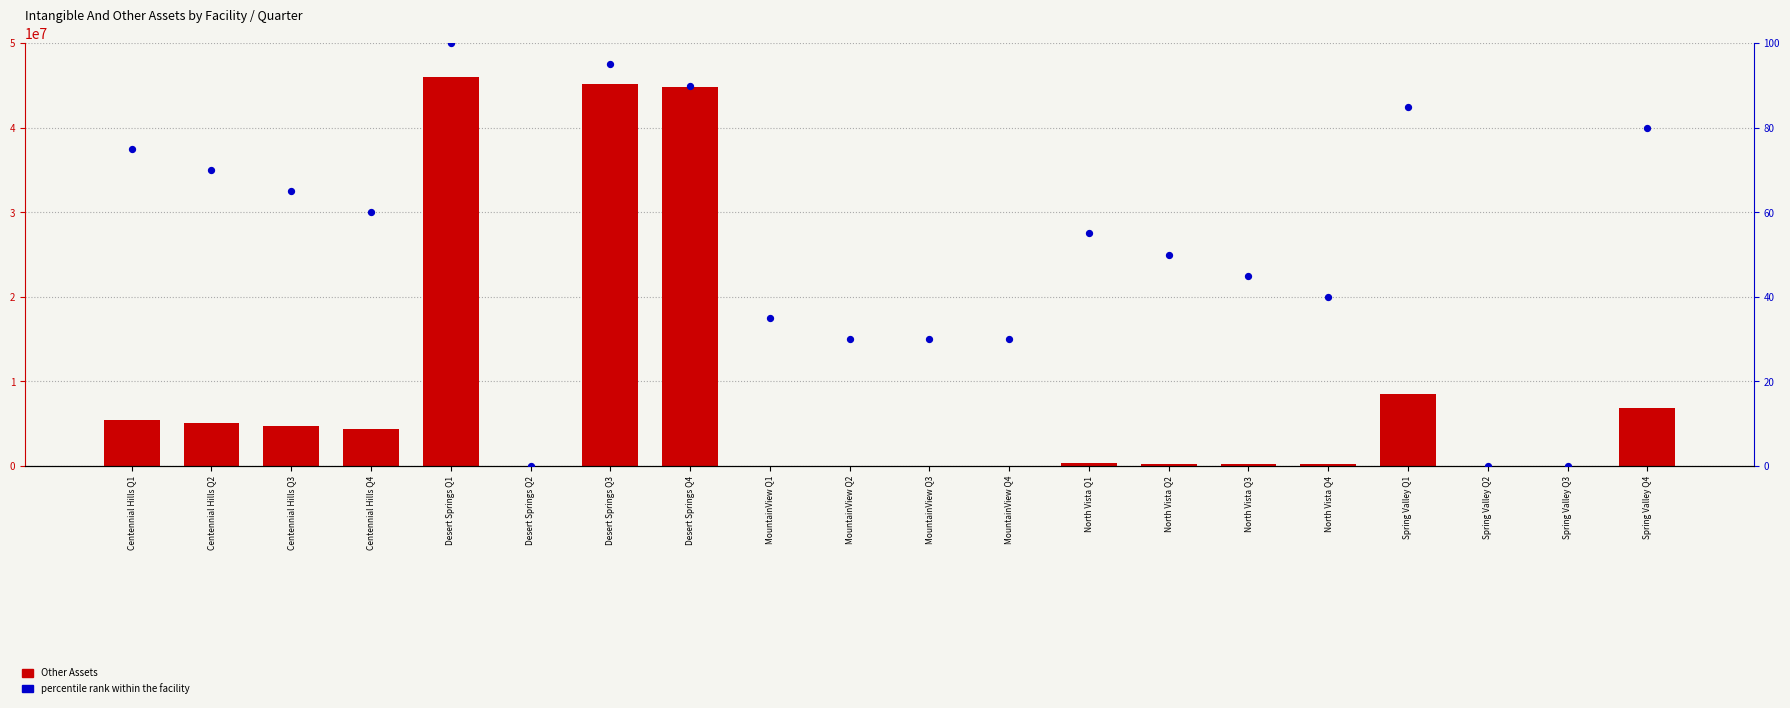

What is the total value across all series at Centennial Hills Q2?

5035928.0